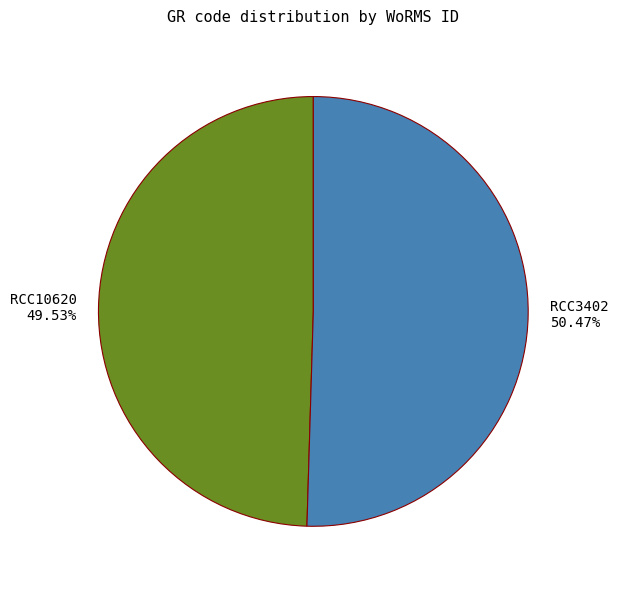

What percentage is the RCC10620 slice, to the nearest percent?

50%